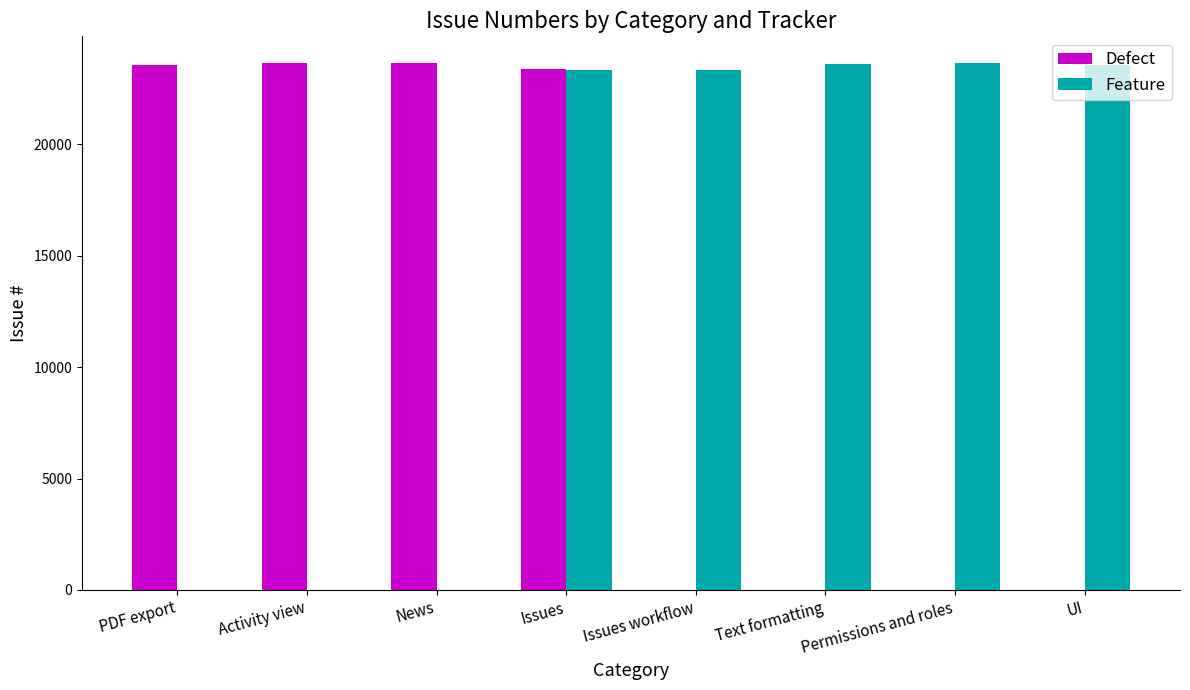

What value does the Defect series have at Issues?

23394